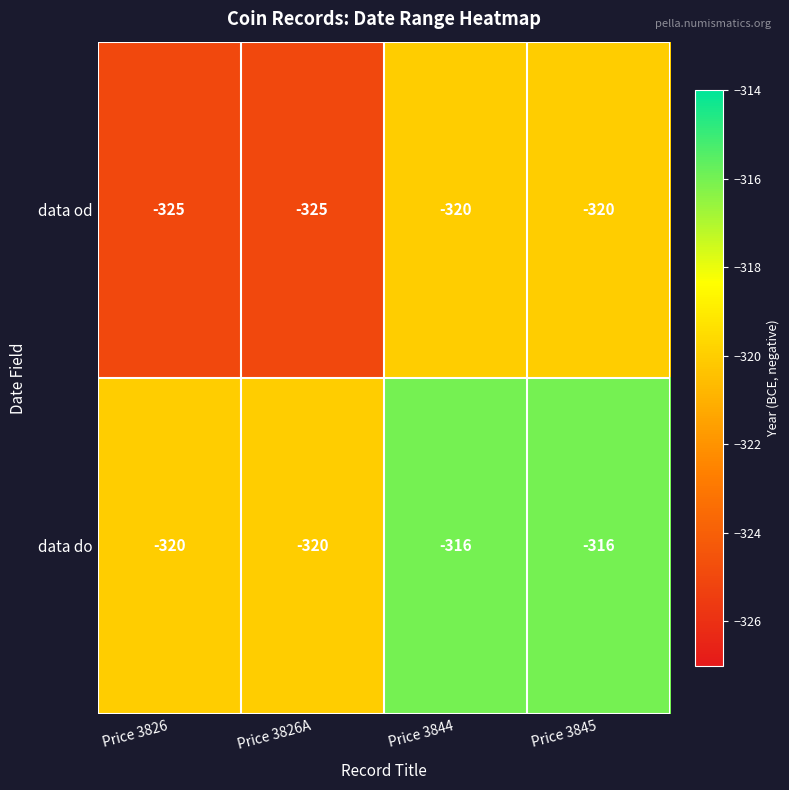

What is the maximum value for data od?

-320